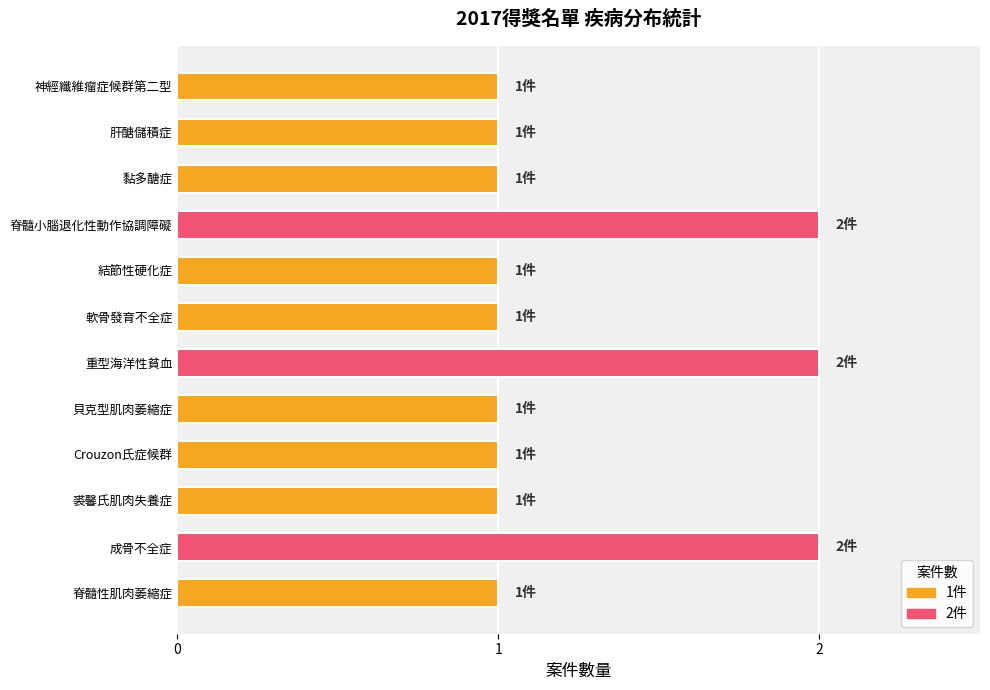

What is the ratio of the value at 脊髓性肌肉萎縮症 to the value at 軟骨發育不全症?

1.0